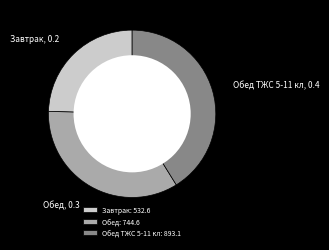

Which category has the smallest portion of the pie?

Завтрак